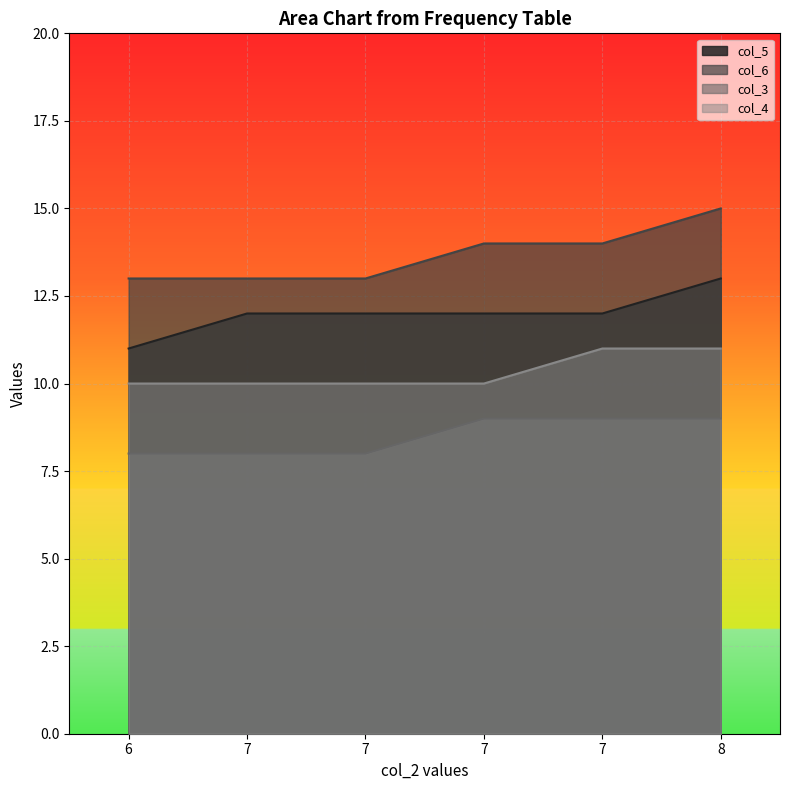

What is the value of the col_5 point at the 5th from the left?

12